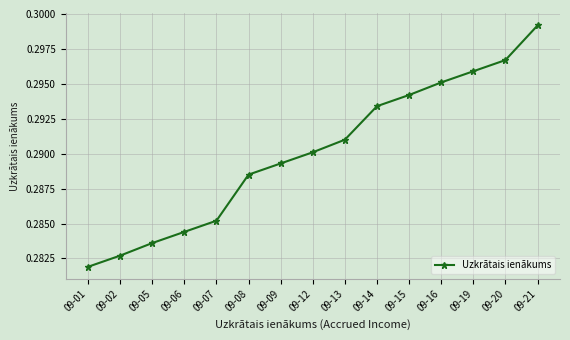

List the labels in order of value, largest first.

09-21, 09-20, 09-19, 09-16, 09-15, 09-14, 09-13, 09-12, 09-09, 09-08, 09-07, 09-06, 09-05, 09-02, 09-01